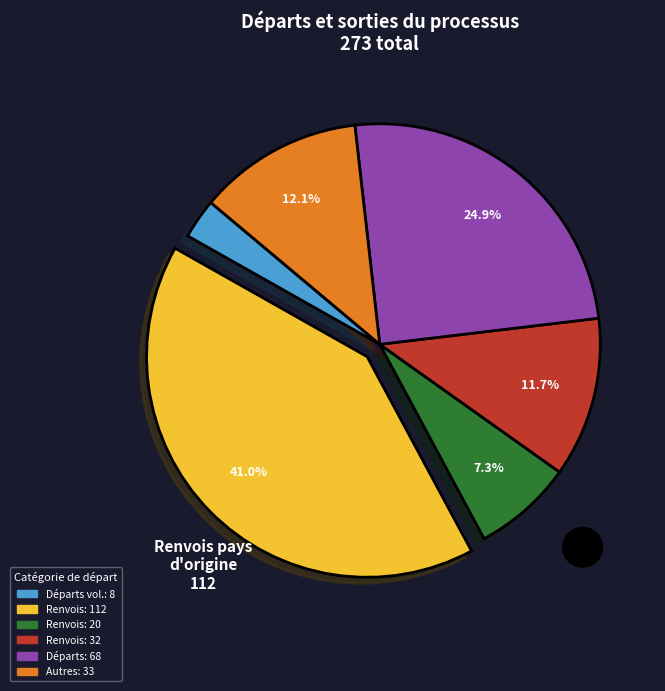

Is there any slice that represents more than half of the pie?

No